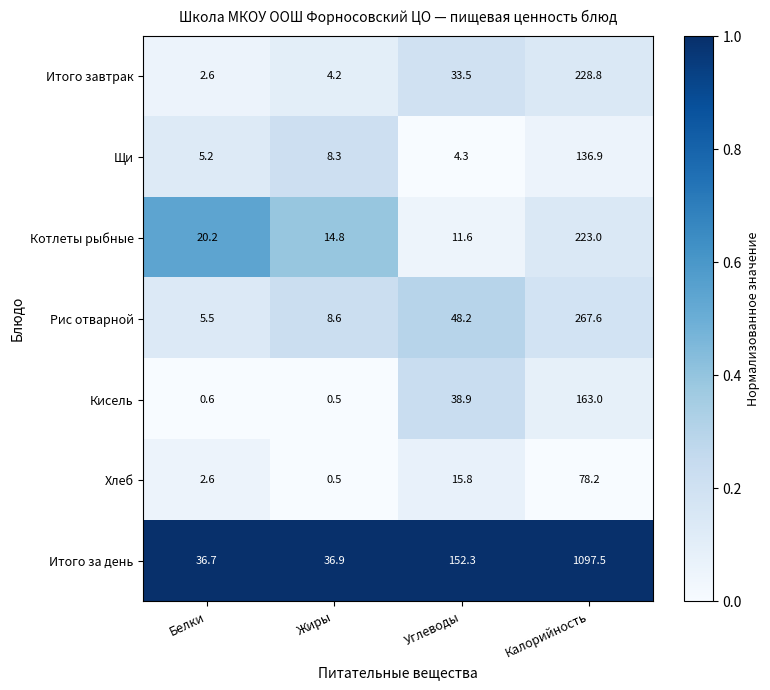

How many distinct data groups are displayed?

7